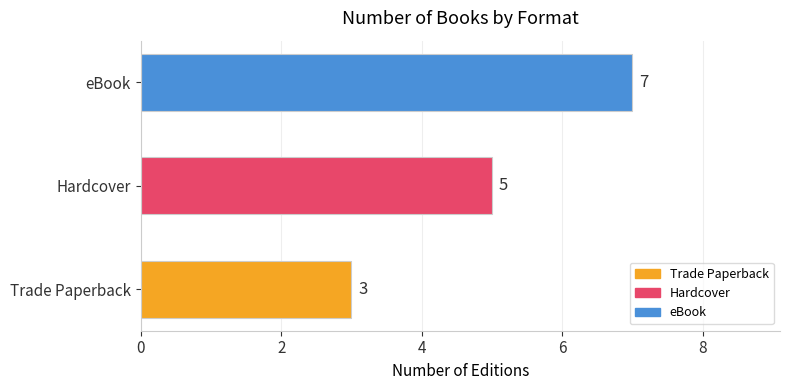

What is the change in value from Hardcover to eBook?

+2